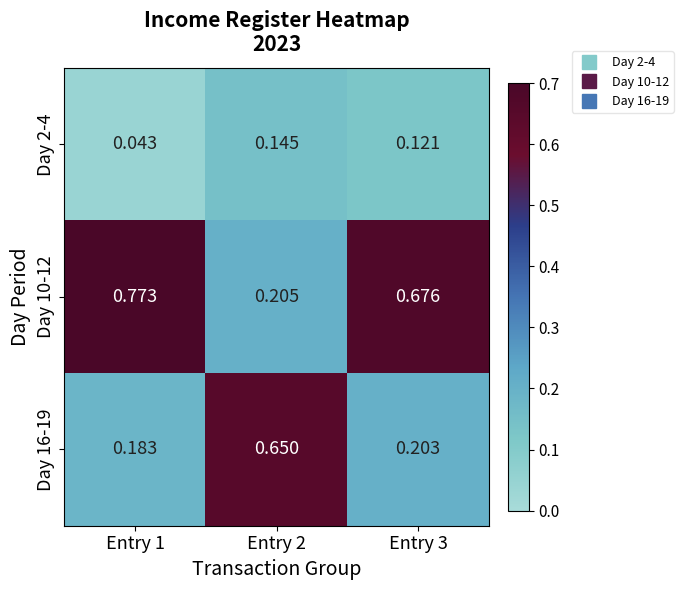

Is the value of Day 16-19 at Entry 1 greater than the value of Day 10-12 at Entry 1?

No